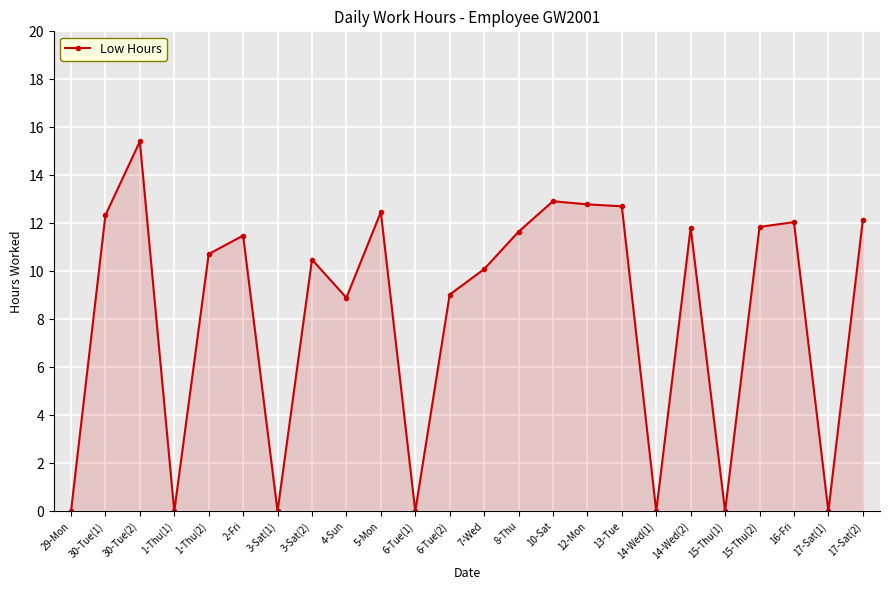

How many values exceed 11?

12